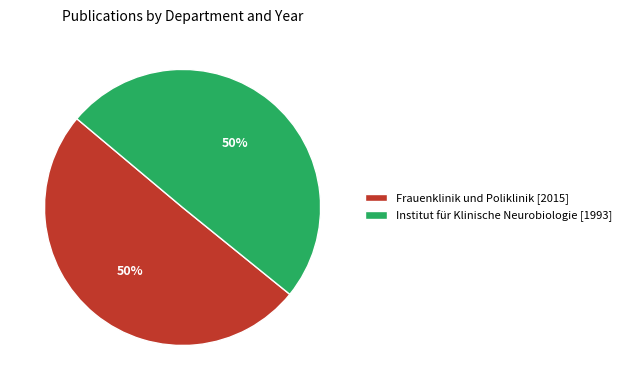

Combined, do Institut für Klinische Neurobiologie [1993] and Frauenklinik und Poliklinik [2015] account for over 50%?

Yes